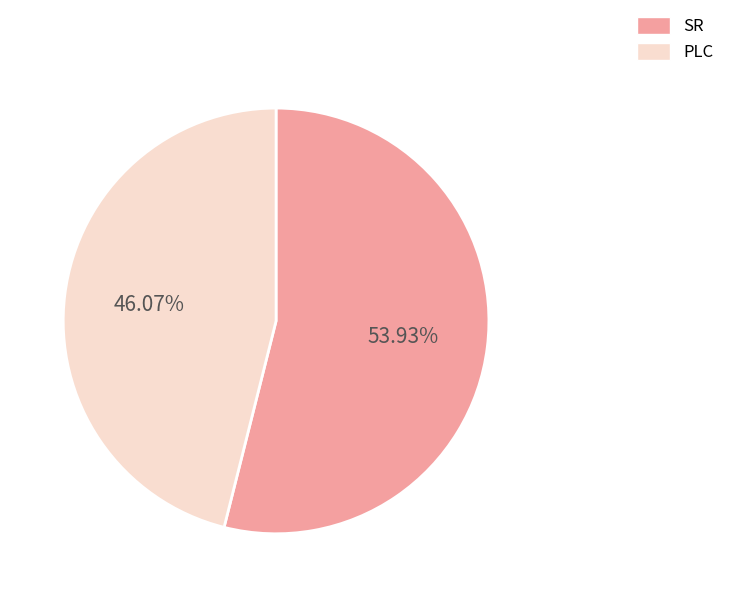

What is the smallest slice in the pie chart?

PLC